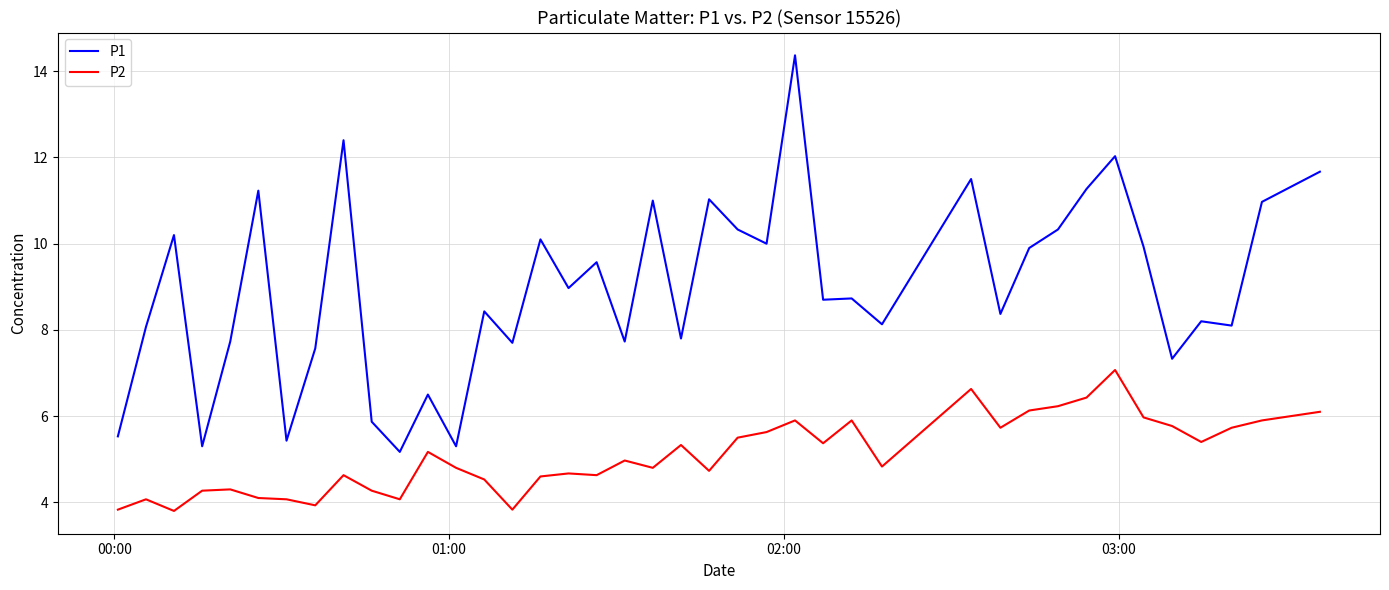

What is the minimum value for P1?

5.2